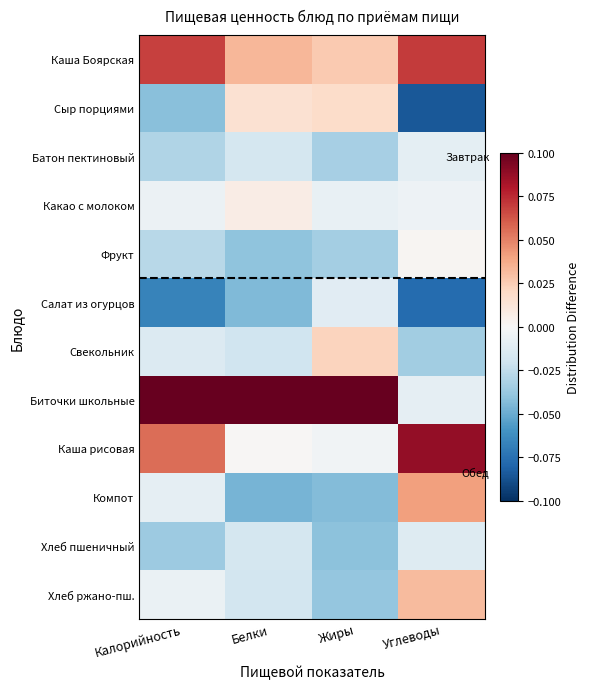

Between Белки and Калорийность, which is larger?

Калорийность